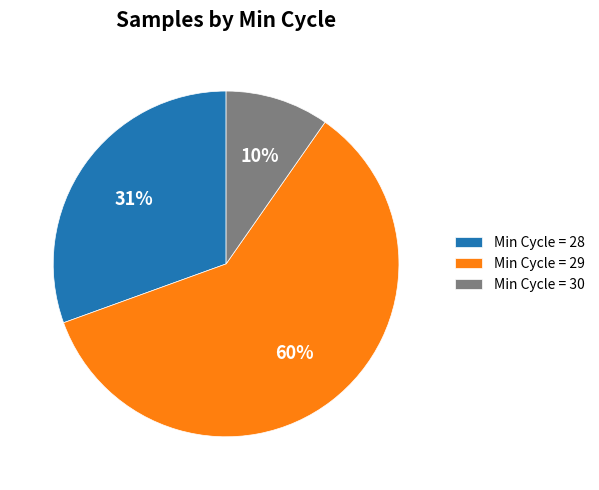

Which has a higher value, Min Cycle = 28 or Min Cycle = 29?

Min Cycle = 29